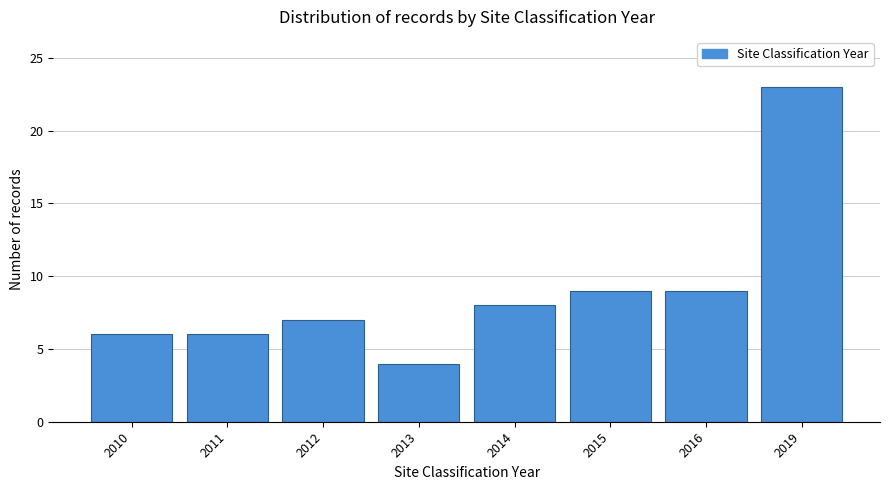

Reading left to right, list all the values displayed in this chart.

2010=6	2011=6	2012=7	2013=4	2014=8	2015=9	2016=9	2019=23